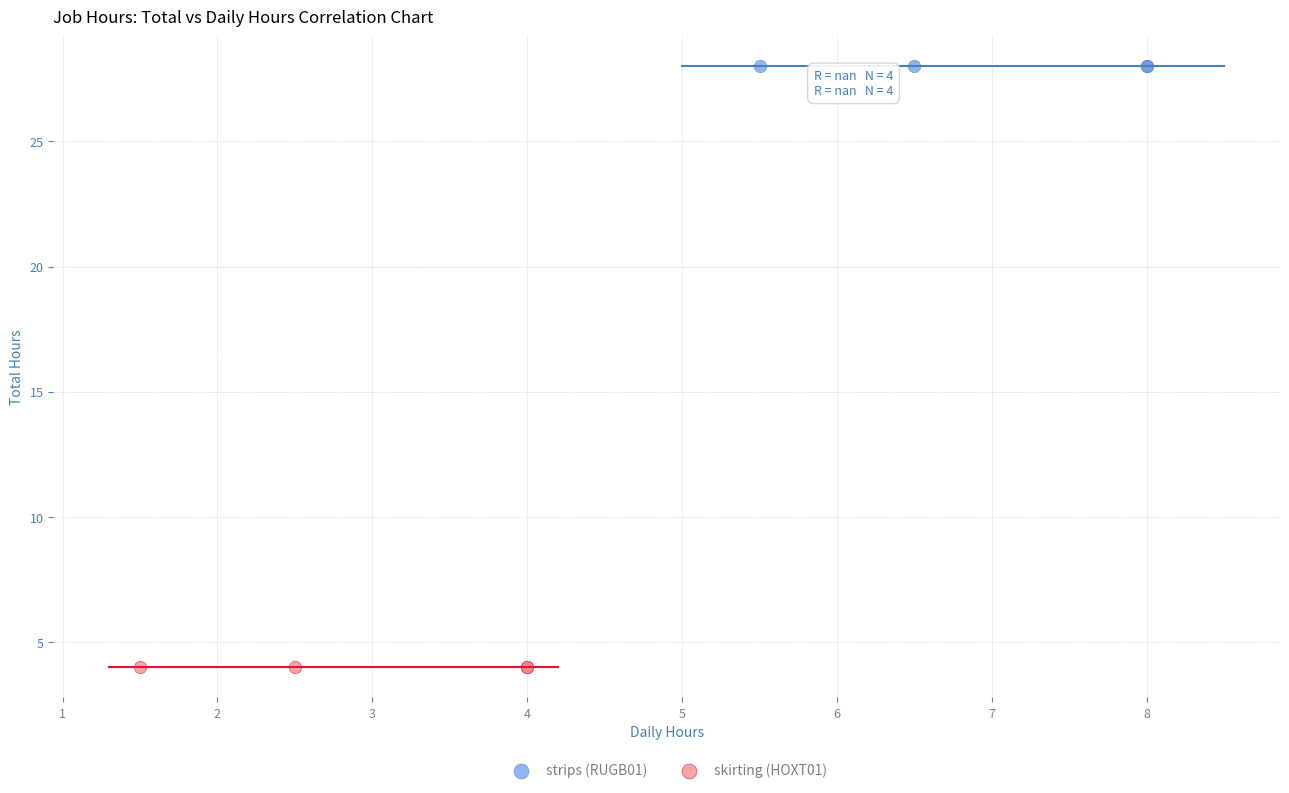

Which series reaches the minimum Y coordinate?

skirting (HOXT01)